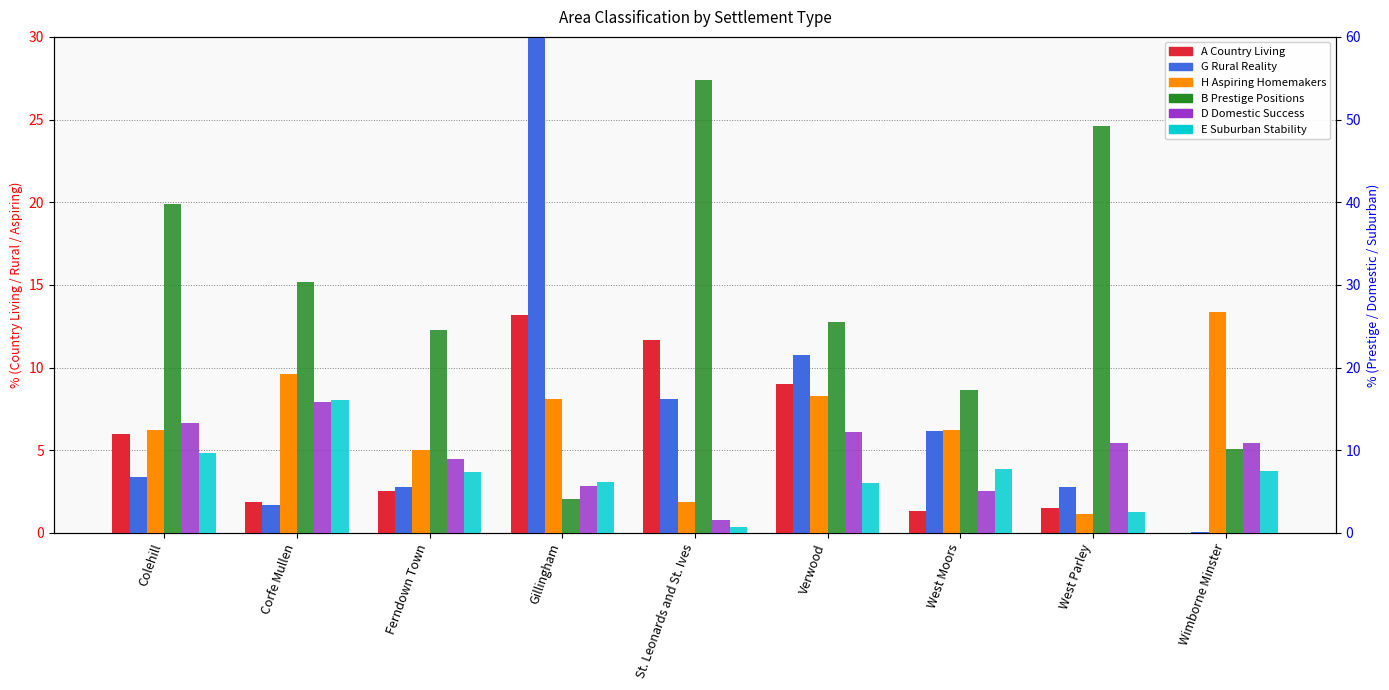

What is the difference between the E Suburban Stability values at St. Leonards and St. Ives and Corfe Mullen?

15.3